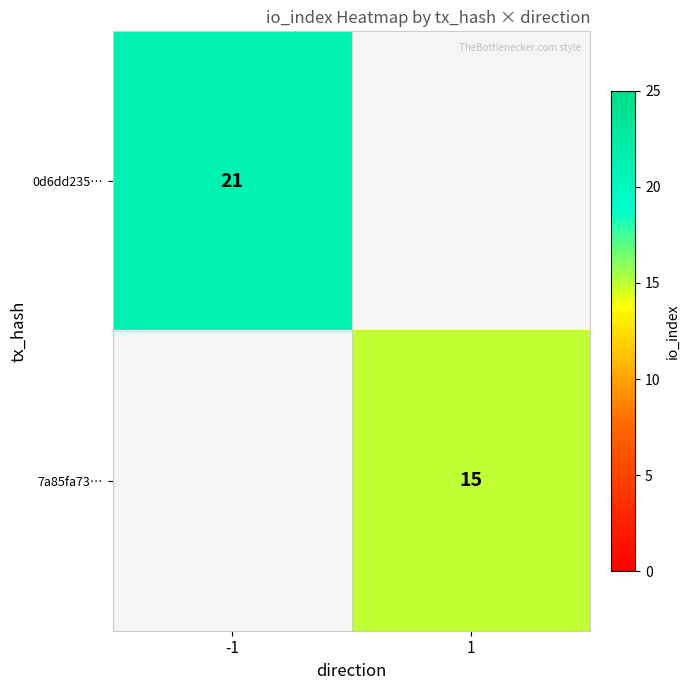

True or false: 0d6dd235… has a value of 21 at -1.

True